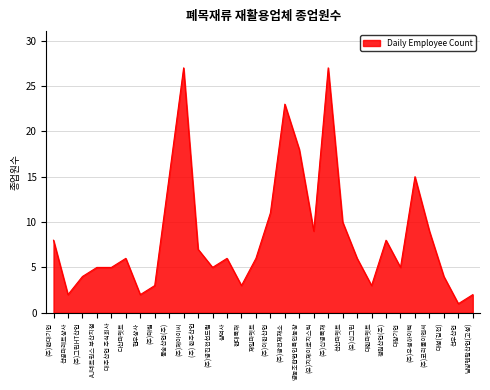

What position from the right is 동송산업(주)?

22